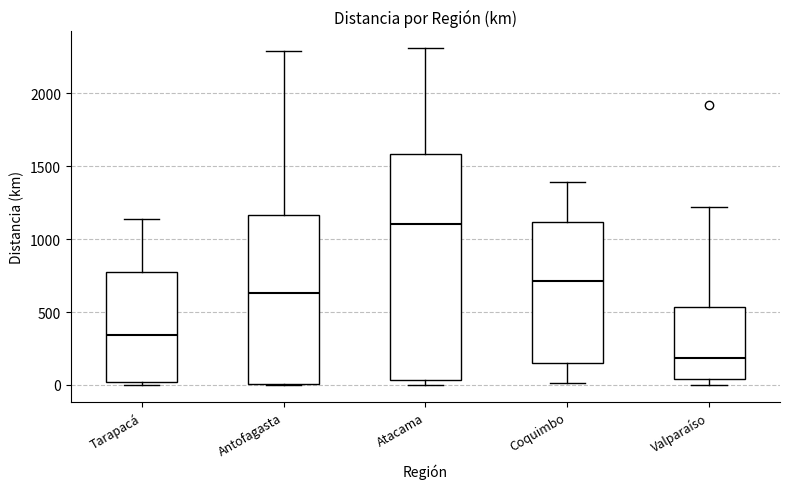

Reading left to right, read every box against the y-axis: the position of its median line, the range the box covers, and the ends of its whiskers. The values are not printed on the chart, so give them approximately, as read against the axis.

Tarapacá: median 350, box 0 to 800, whiskers 0 (just below the box's lower edge) to 1150
Antofagasta: median 650, box 0 to 1150, whiskers 0 to 2300
Atacama: median 1100, box 50 to 1600, whiskers 0 to 2300
Coquimbo: median 700, box 150 to 1100, whiskers 0 to 1400
Valparaíso: median 200, box 50 to 550, whiskers 0 to 1200